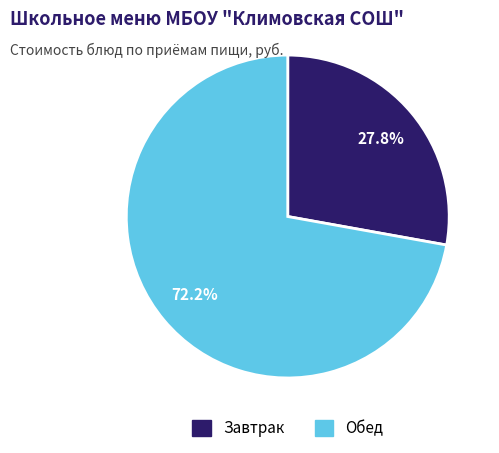

Rank the categories by value from lowest to highest.

Завтрак, Обед